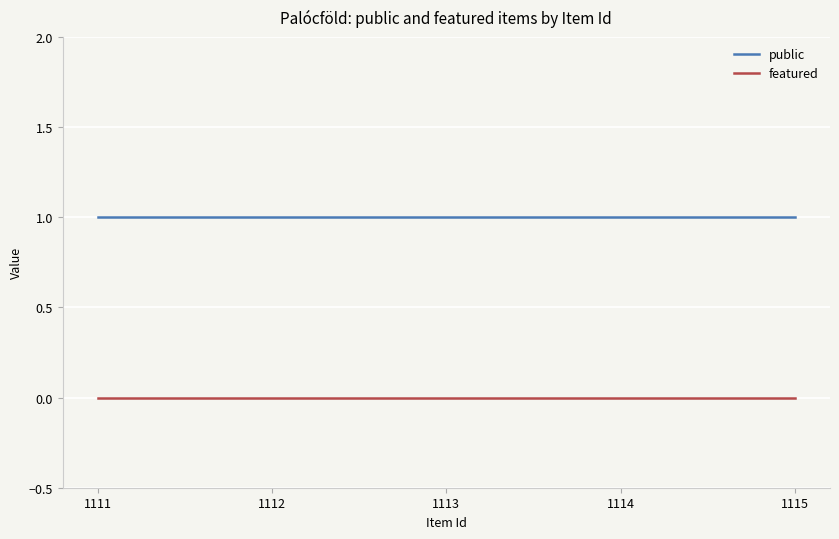

Reading right to left, extract all data points from this chart.

public: 1	1	1	1	1
featured: 0	0	0	0	0